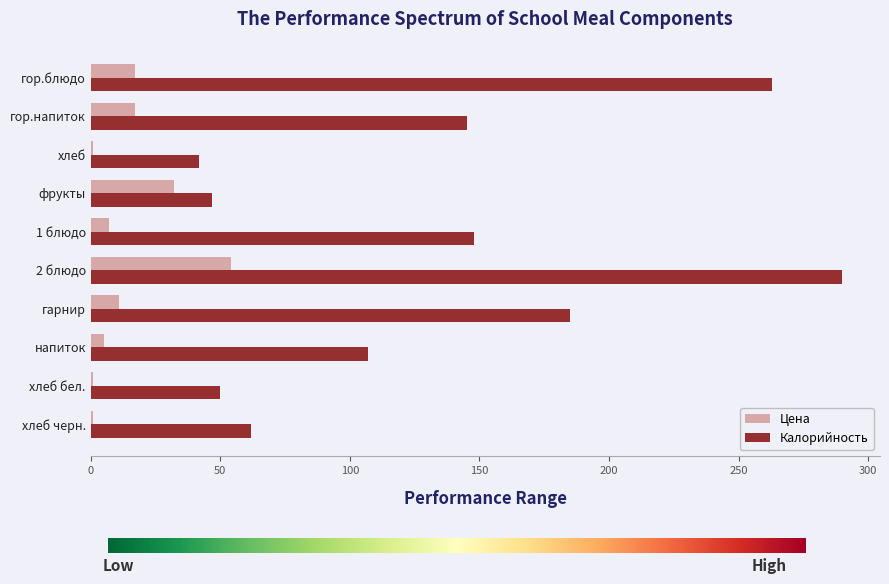

What is the approximate value of Цена at гор.блюдо?

17